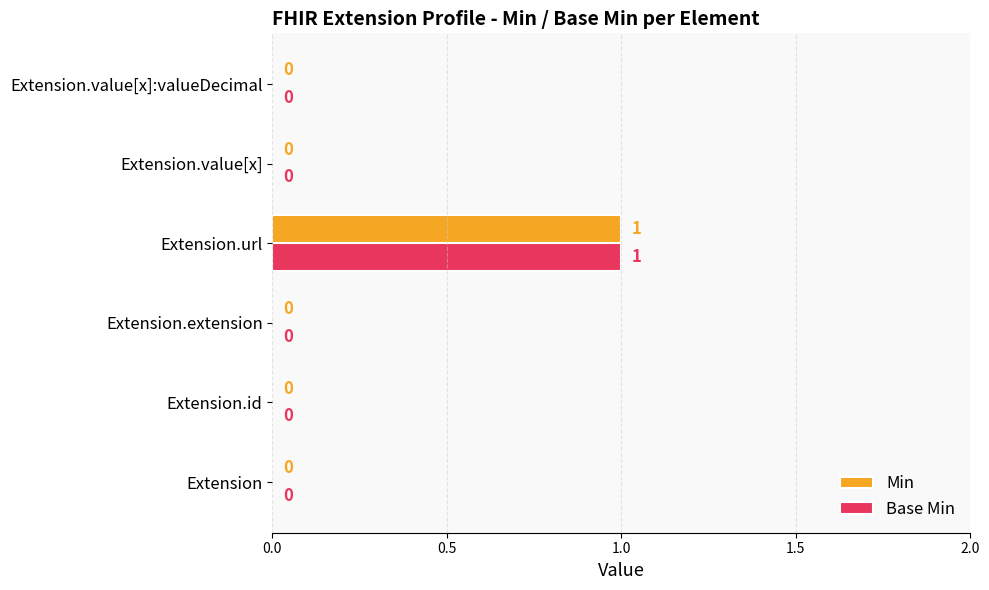

True or false: Min has a value of 0 at Extension.value[x].

True